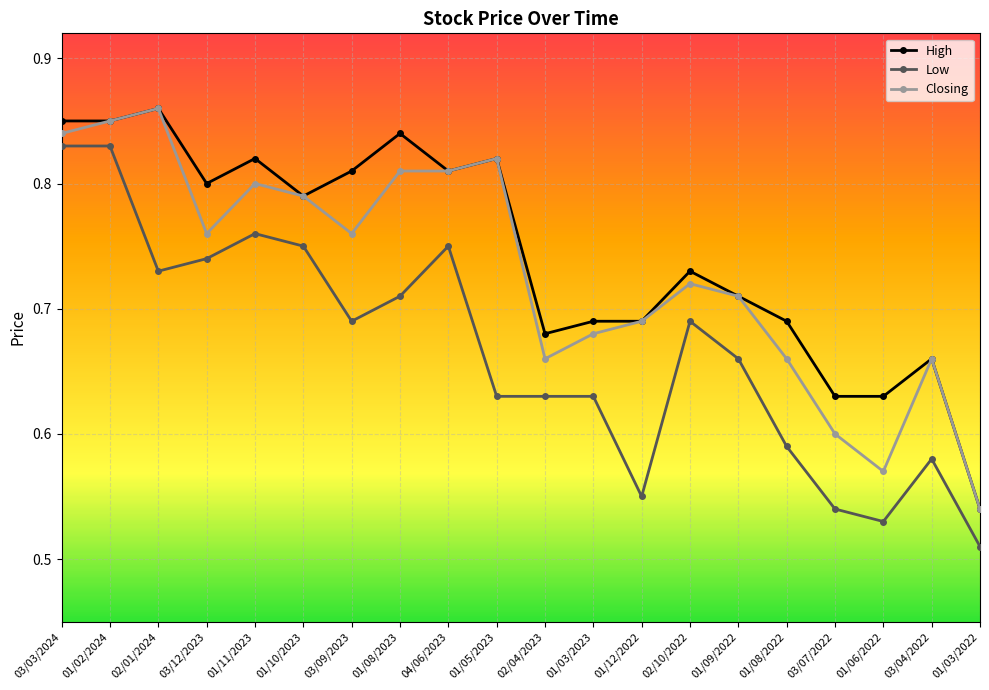

How many lines are shown in the chart?

3